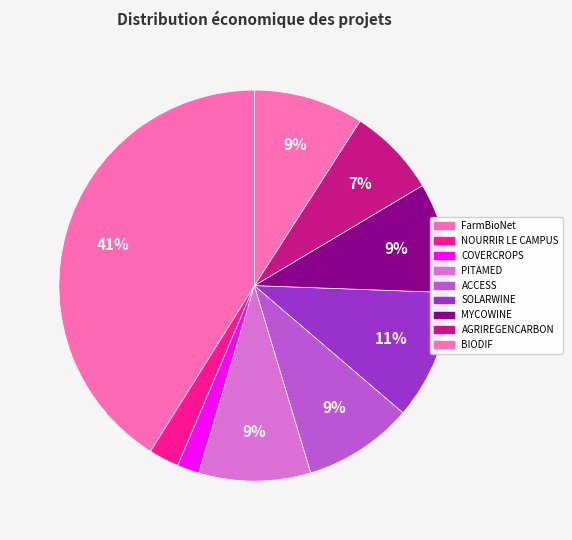

What is the smallest slice in the pie chart?

COVERCROPS